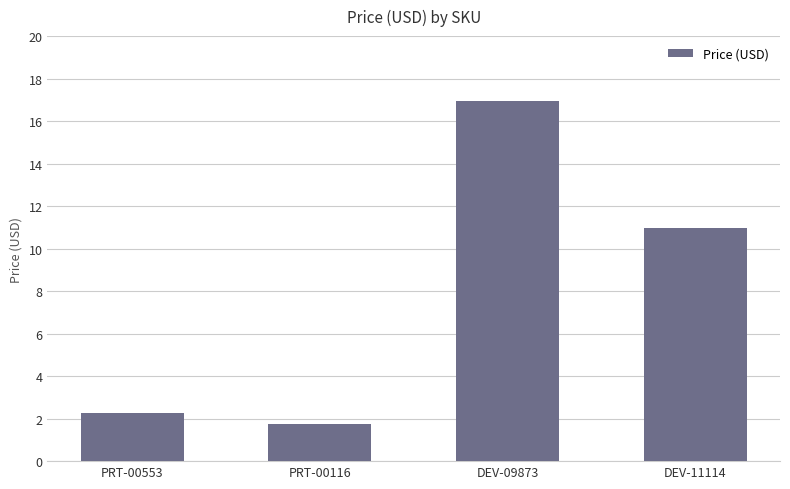

List the labels in order of value, smallest first.

PRT-00116, PRT-00553, DEV-11114, DEV-09873